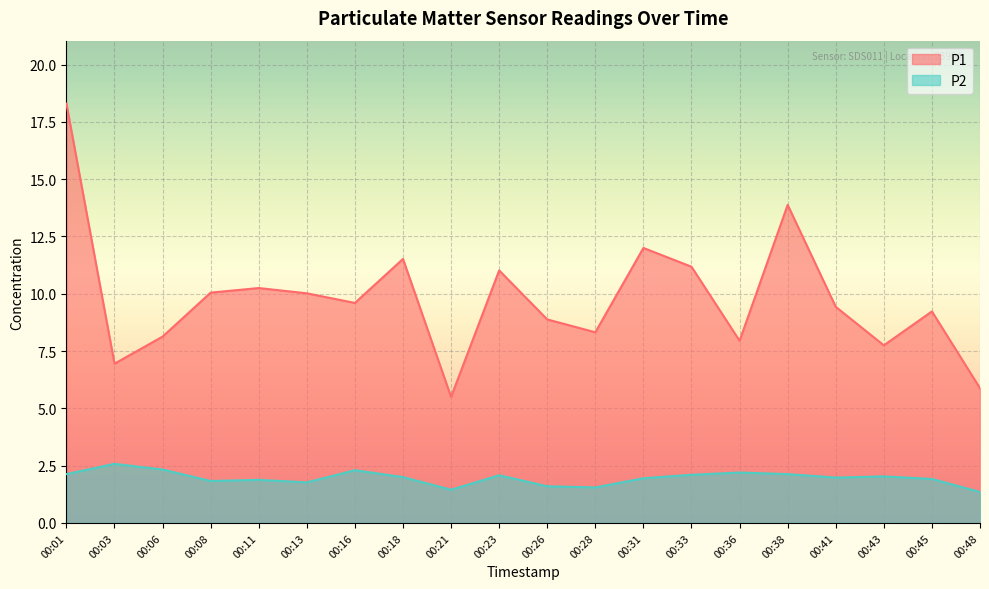

Where does the P1 series first go above 9?

00:01